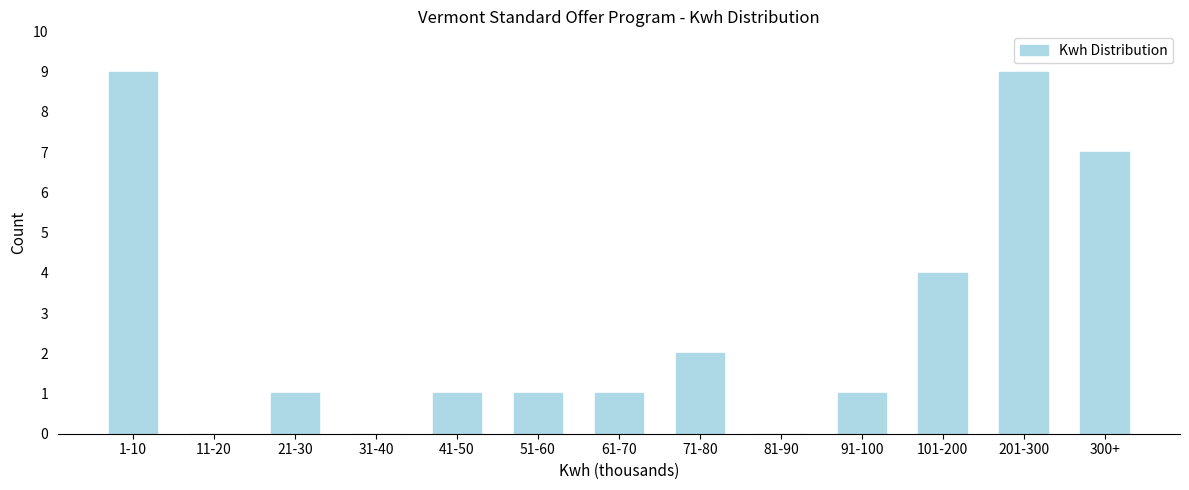

Reading right to left, list all the values displayed in this chart.

300+=7	201-300=9	101-200=4	91-100=1	81-90=0	71-80=2	61-70=1	51-60=1	41-50=1	31-40=0	21-30=1	11-20=0	1-10=9